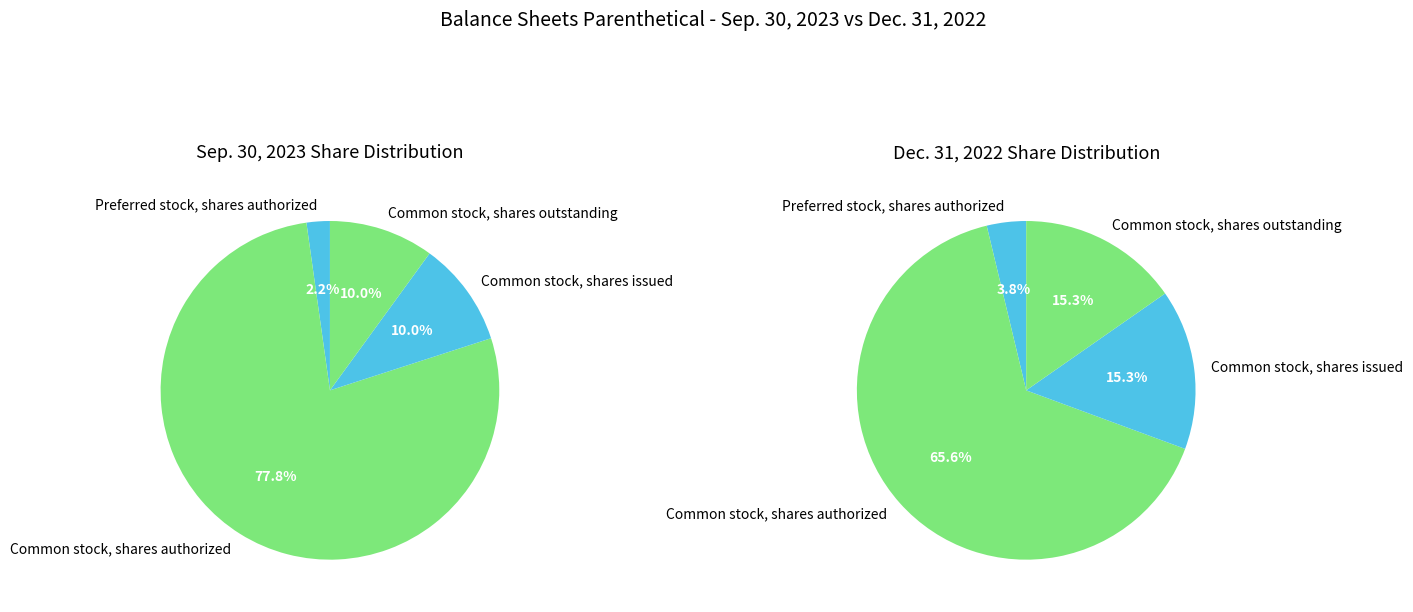

What is the largest slice in the pie chart?

Common stock, shares authorized